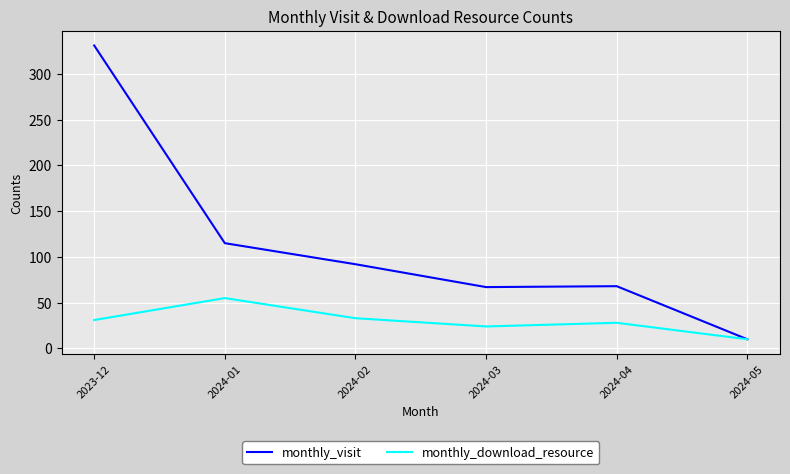

The monthly_visit series shows 166 at 2023-12. True or false?

False